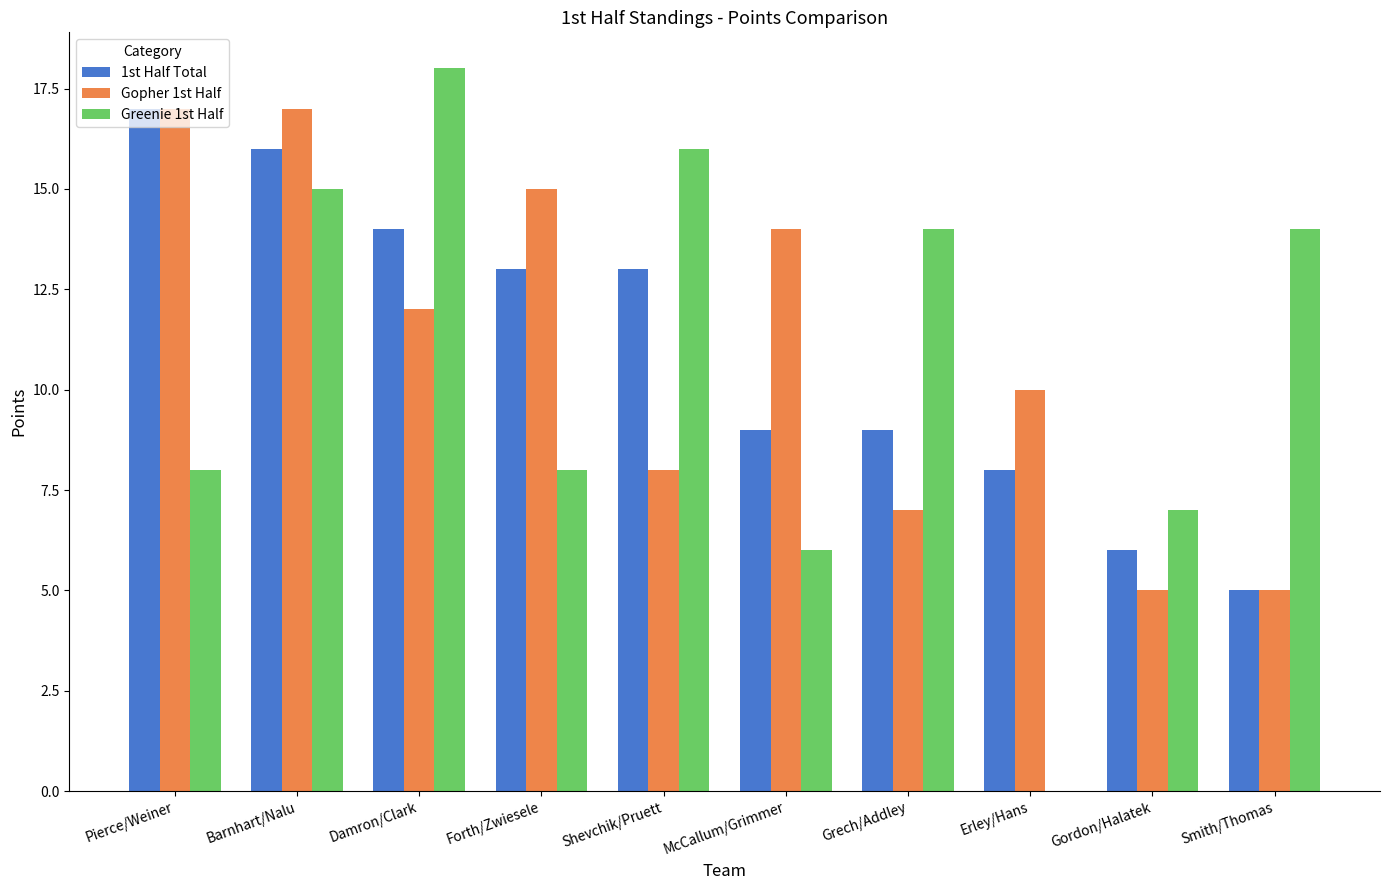

What is the sum of all Greenie 1st Half values?

106